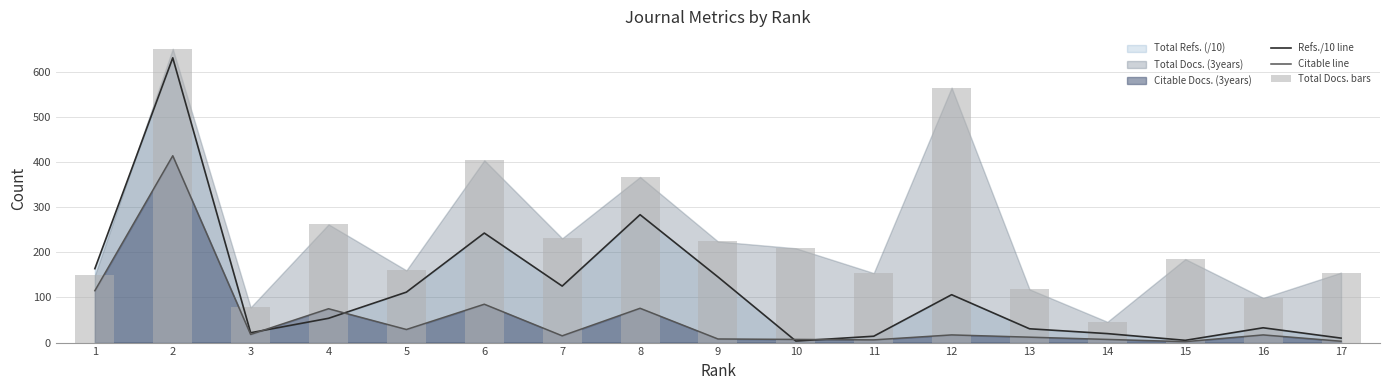

Reading left to right, extract all data points from this chart.

Refs./10 line: 163.8	631.0	21.8	53.8	111.8	242.7	125.2	283.4	145.5	3.4	14.1	106.1	30.6	19.9	5.0	32.8	9.9
Citable line: 115.0	414.0	18.0	75.0	29.0	85.0	15.0	76.0	8.0	7.0	6.0	17.0	12.0	7.0	2.0	17.0	3.0
Total Docs. bars: 149.0	651.0	78.0	262.0	160.0	404.0	231.0	367.0	224.0	209.0	154.0	565.0	118.0	46.0	185.0	99.0	155.0